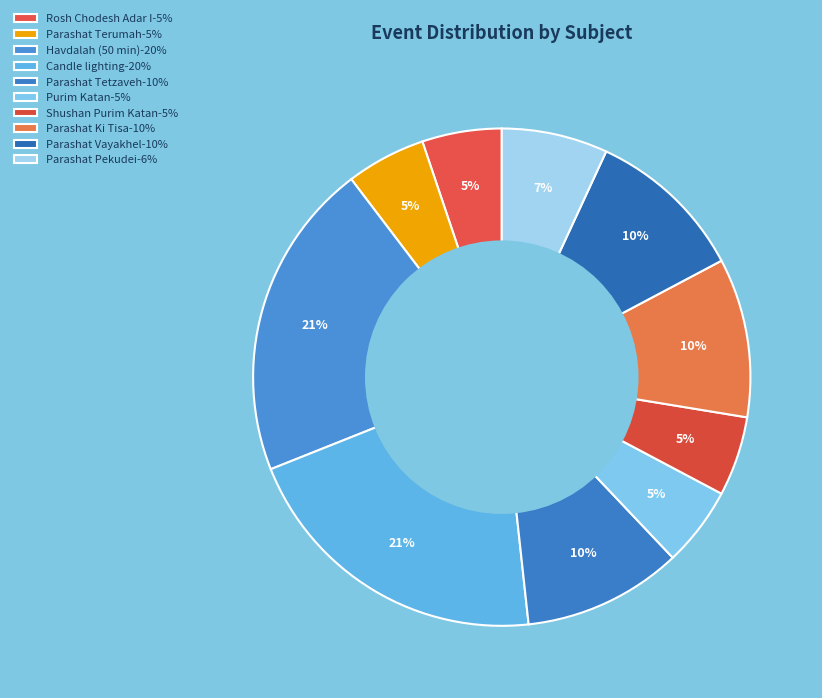

Is there any slice that represents more than half of the pie?

No